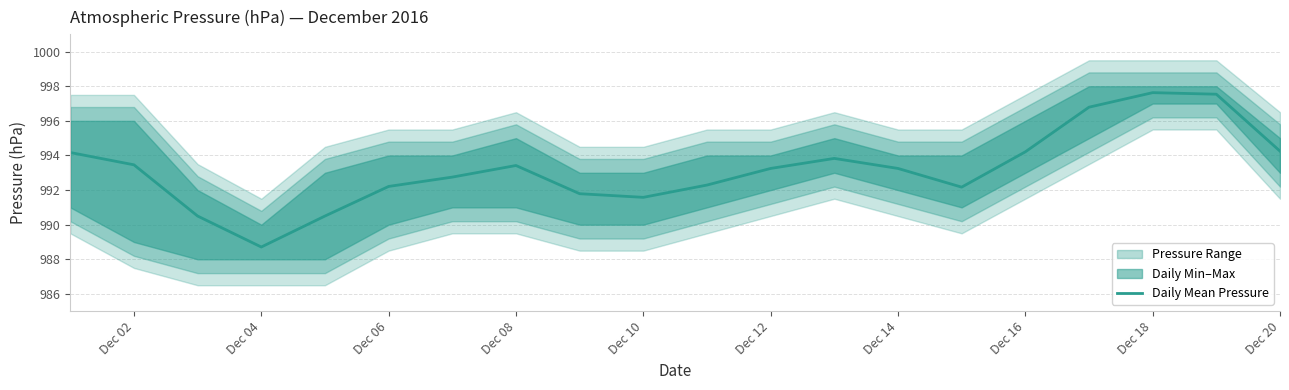

The Daily Mean Pressure series shows 993.4 at Dec 08. True or false?

True